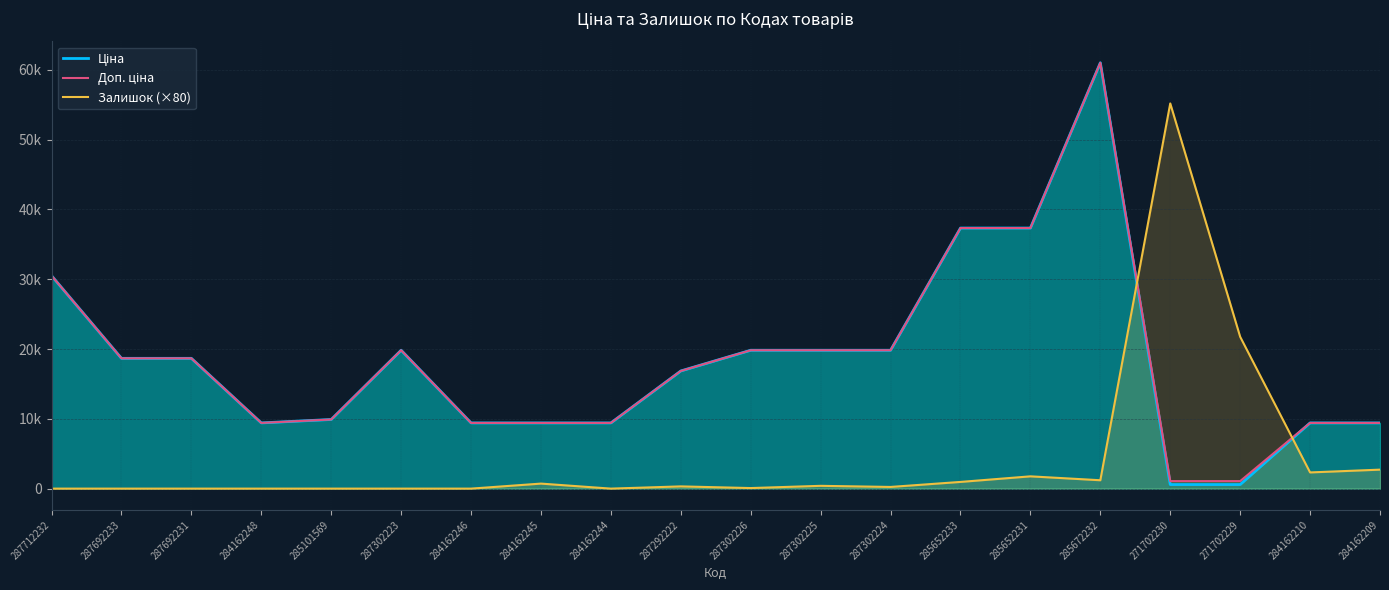

The Ціна series shows 37343.0 at 285652233. True or false?

True